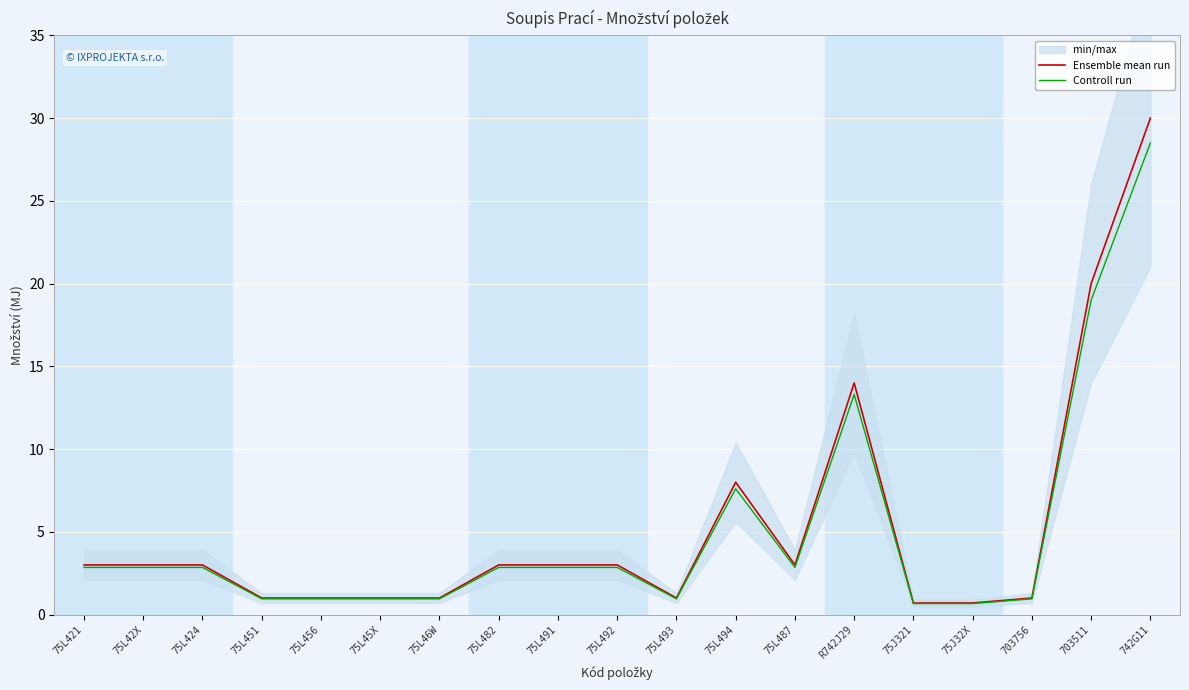

Reading right to left, transcribe all the data shown in this chart.

Ensemble mean run: 30.0	20.0	1.0	0.7	0.7	14.0	3.0	8.0	1.0	3.0	3.0	3.0	1.0	1.0	1.0	1.0	3.0	3.0	3.0
Controll run: 28.5	19.0	0.9	0.7	0.7	13.3	2.8	7.6	0.9	2.8	2.8	2.8	0.9	0.9	0.9	0.9	2.8	2.8	2.8